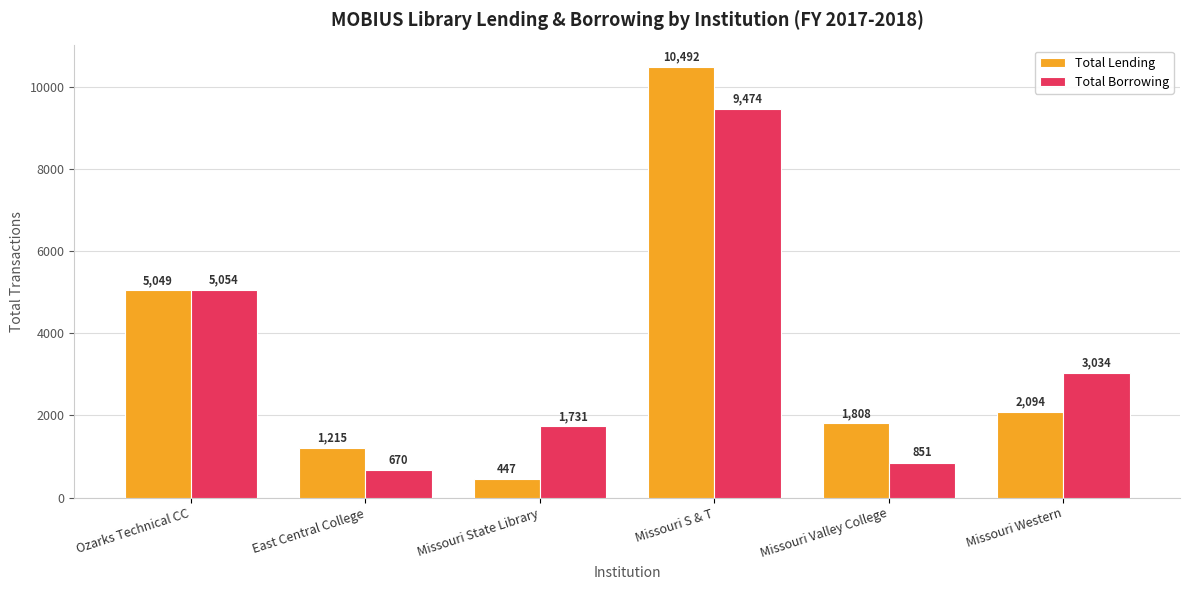

What is the label of the 3rd bar from the right?

Missouri S & T